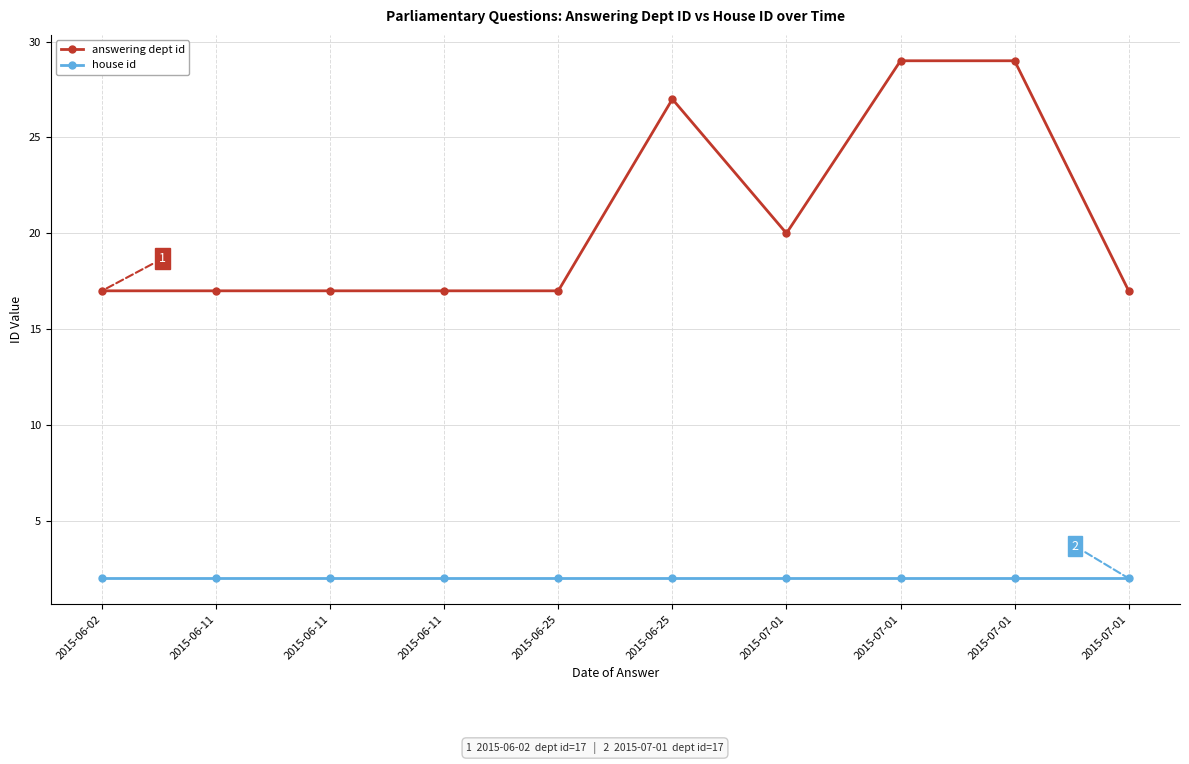

True or false: answering dept id and house id intersect in this chart.

False